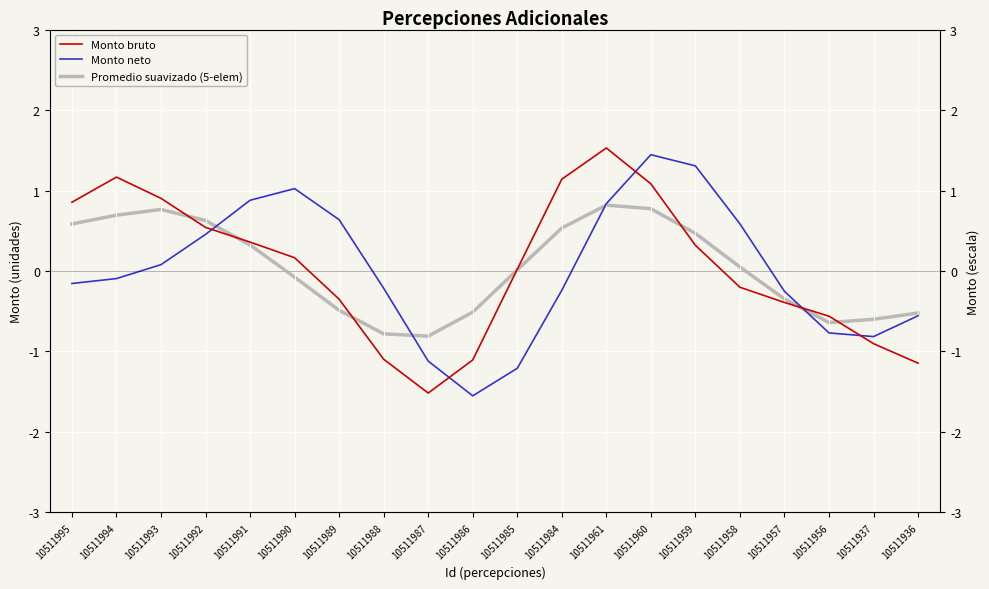

What is the value of the Monto bruto point at the 8th from the left?

-1.1